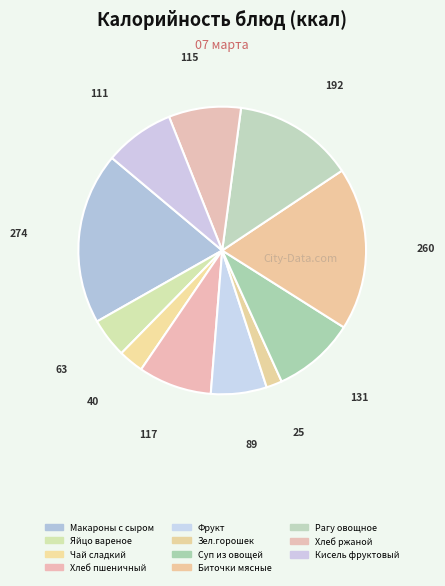

To the nearest percent, what percentage of the pie is Хлеб ржаной?

8%